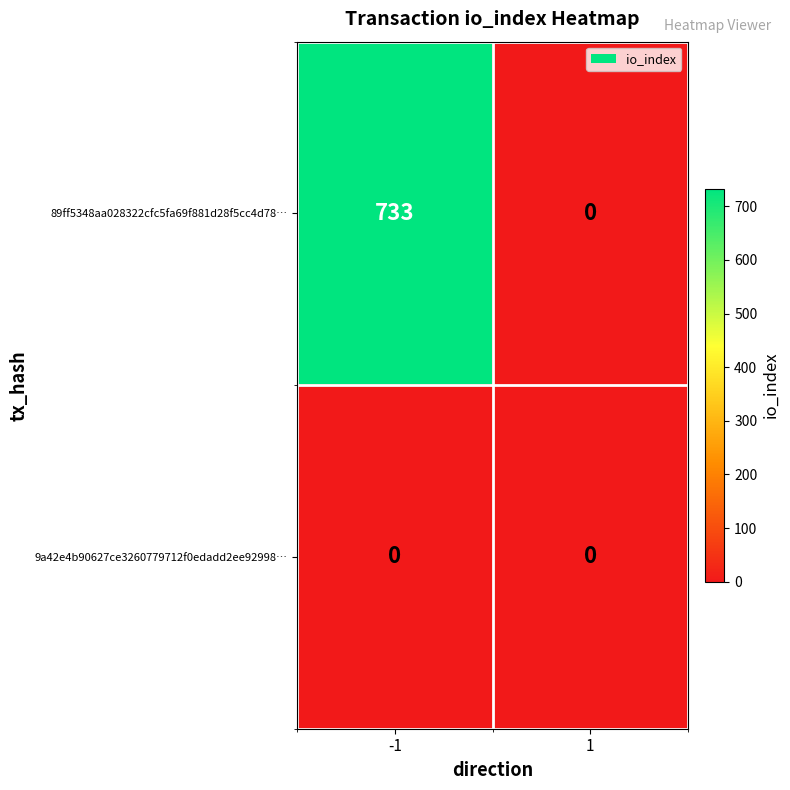

Reading right to left, what are all the values shown in this chart?

89ff5348aa028322cfc5fa69f881d28f5cc4d78…: 0	733
9a42e4b90627ce3260779712f0edadd2ee92998…: 0	0